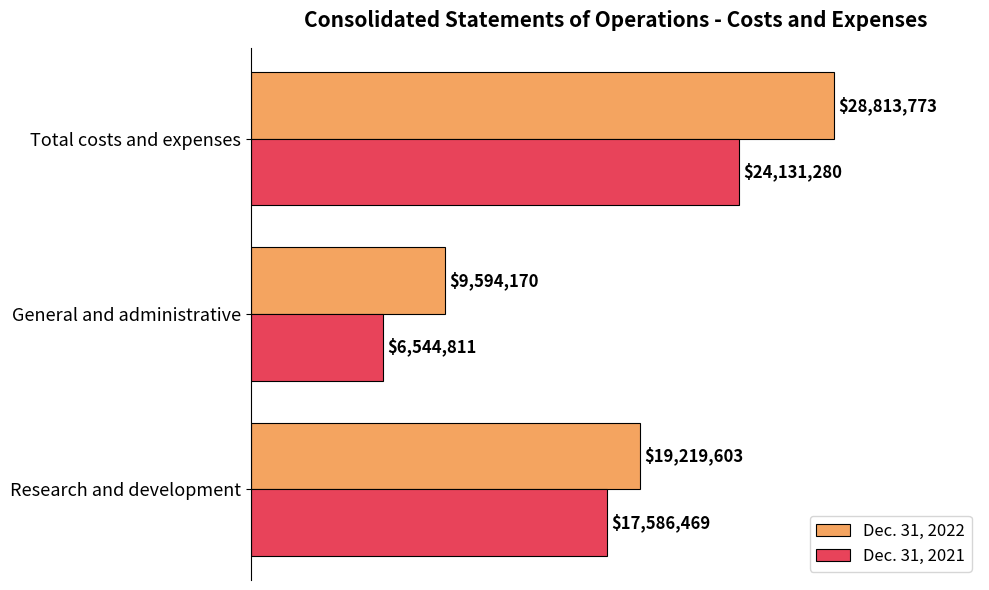

What are all the series names shown in the legend?

Dec. 31, 2022, Dec. 31, 2021